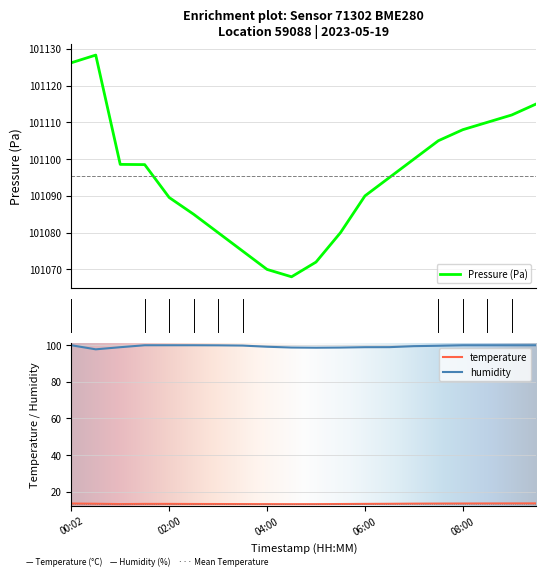

What is the value of the temperature point at the 7th from the left?

13.2